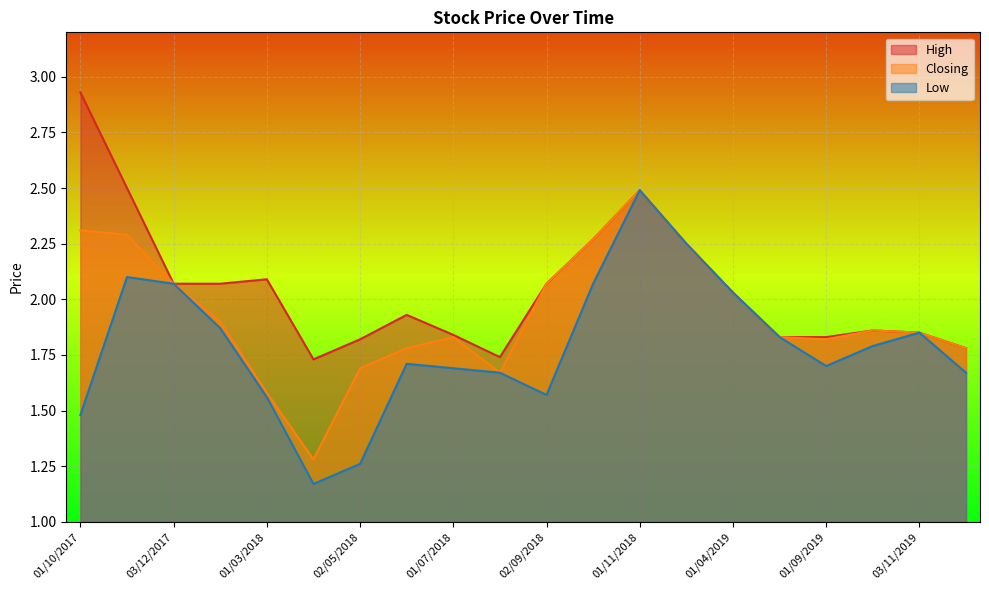

Reading left to right, transcribe all the data shown in this chart.

High: 2.9	2.5	2.1	2.1	2.1	1.7	1.8	1.9	1.8	1.7	2.1	2.3	2.5	2.2	2.0	1.8	1.8	1.9	1.9	1.8
Closing: 2.3	2.3	2.1	1.9	1.6	1.3	1.7	1.8	1.8	1.7	2.1	2.3	2.5	2.2	2.0	1.8	1.8	1.9	1.9	1.8
Low: 1.5	2.1	2.1	1.9	1.6	1.2	1.3	1.7	1.7	1.7	1.6	2.1	2.5	2.2	2.0	1.8	1.7	1.8	1.9	1.7